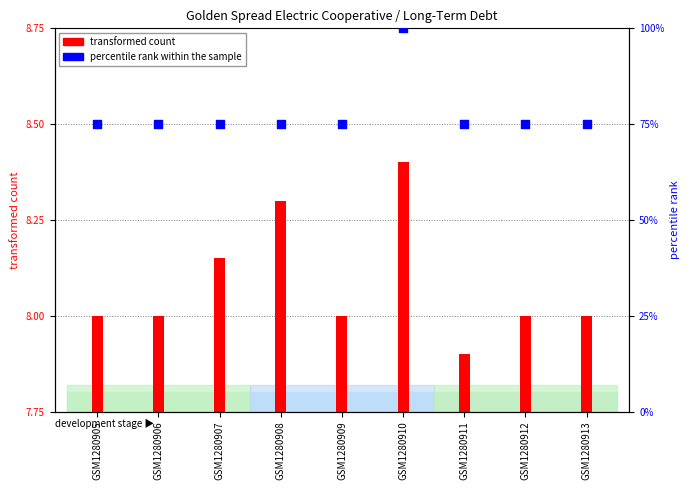

Which series reaches the maximum Y coordinate?

percentile rank within the sample